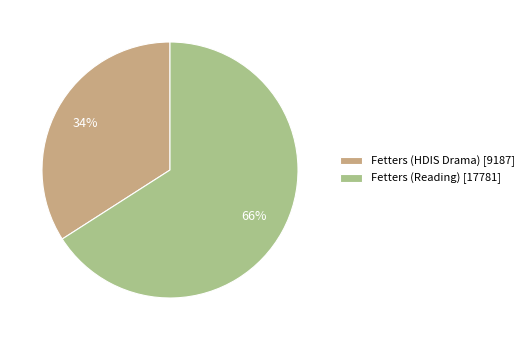

Count the number of slices in the pie.

2